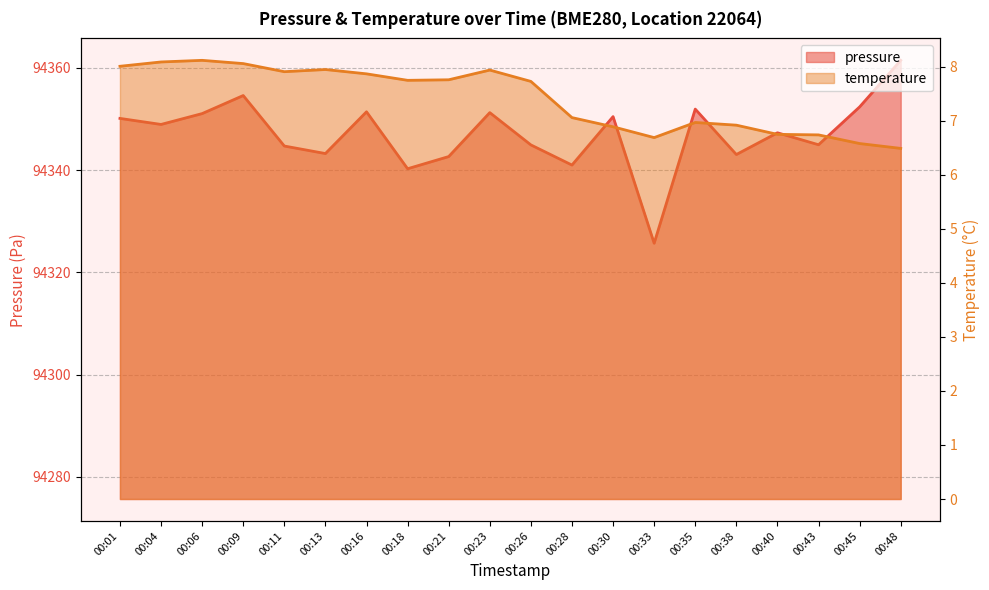

Does the chart have visible grid lines?

Yes